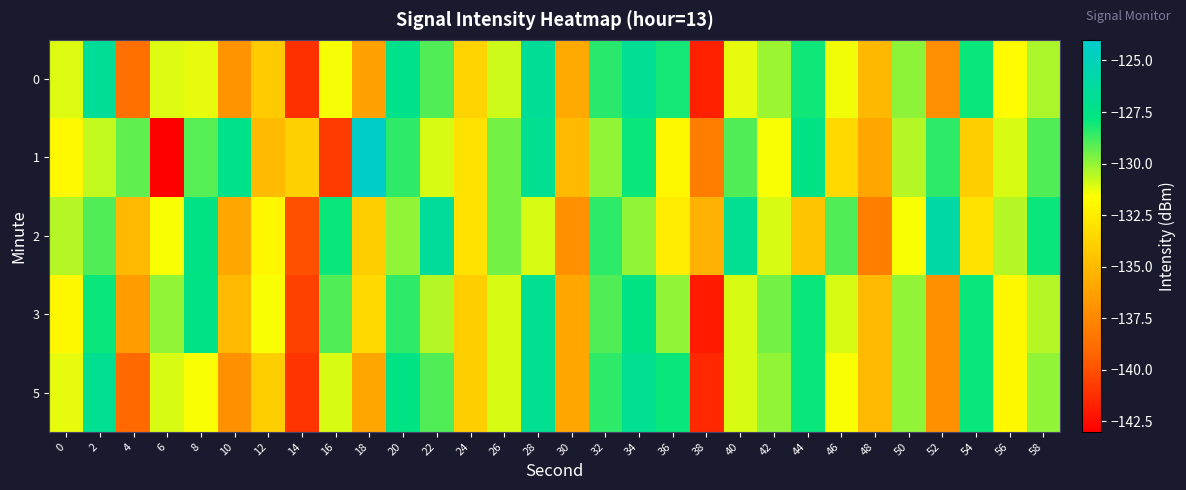

Count the number of data series in this chart.

5